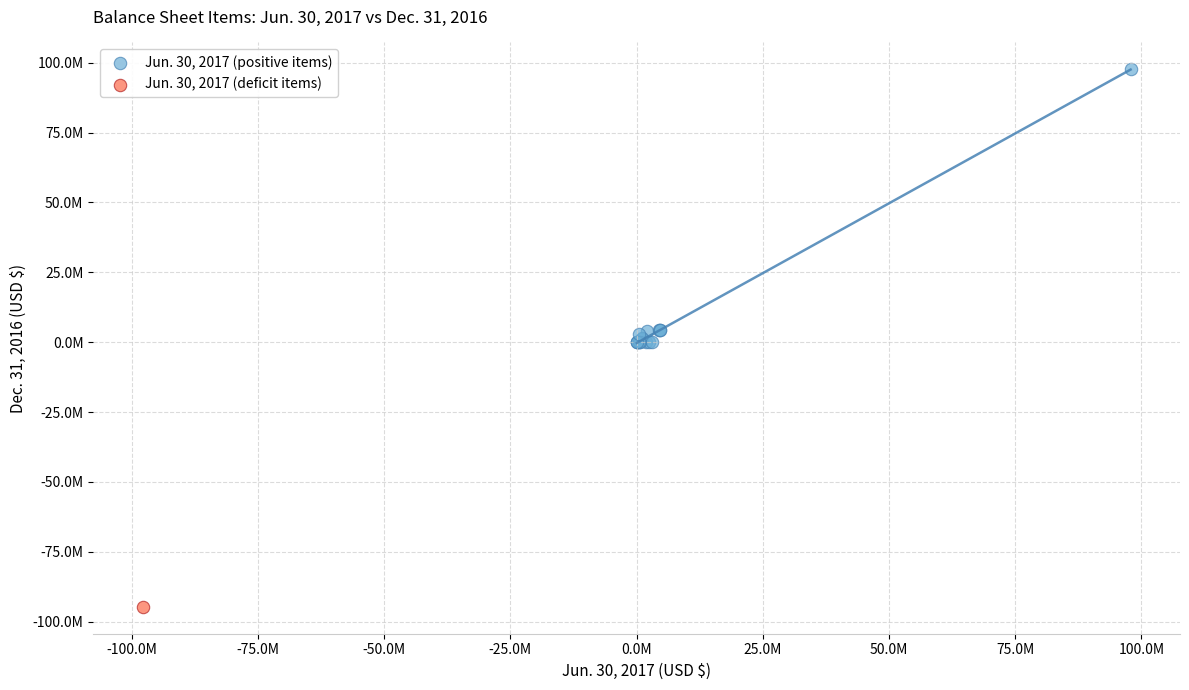

What are all the series names shown in the legend?

Jun. 30, 2017 (positive items), Jun. 30, 2017 (deficit items)